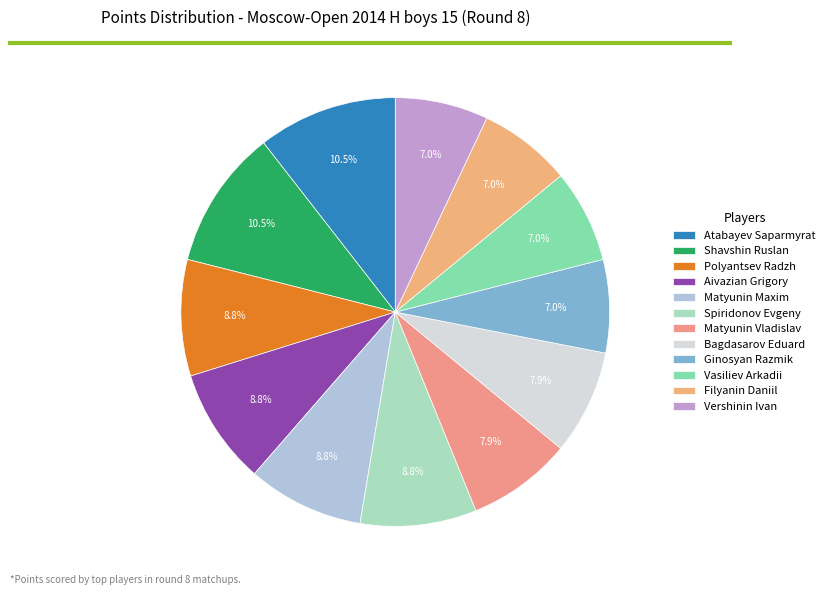

Count the number of slices in the pie.

12